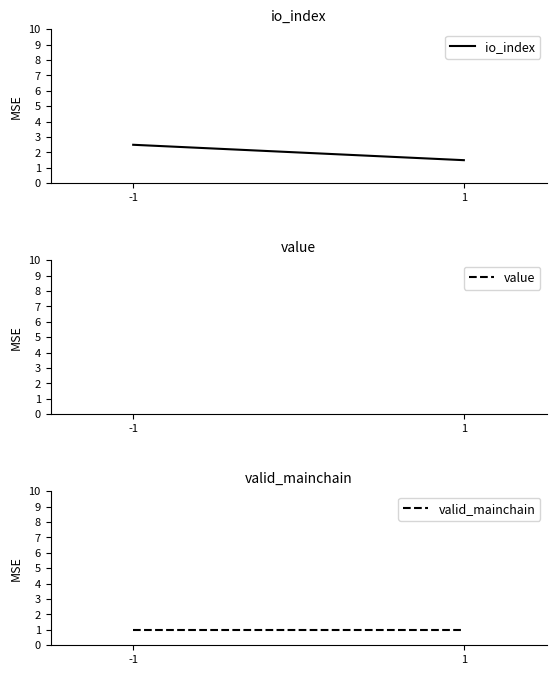

The io_index series shows 2.4 at 1. True or false?

False